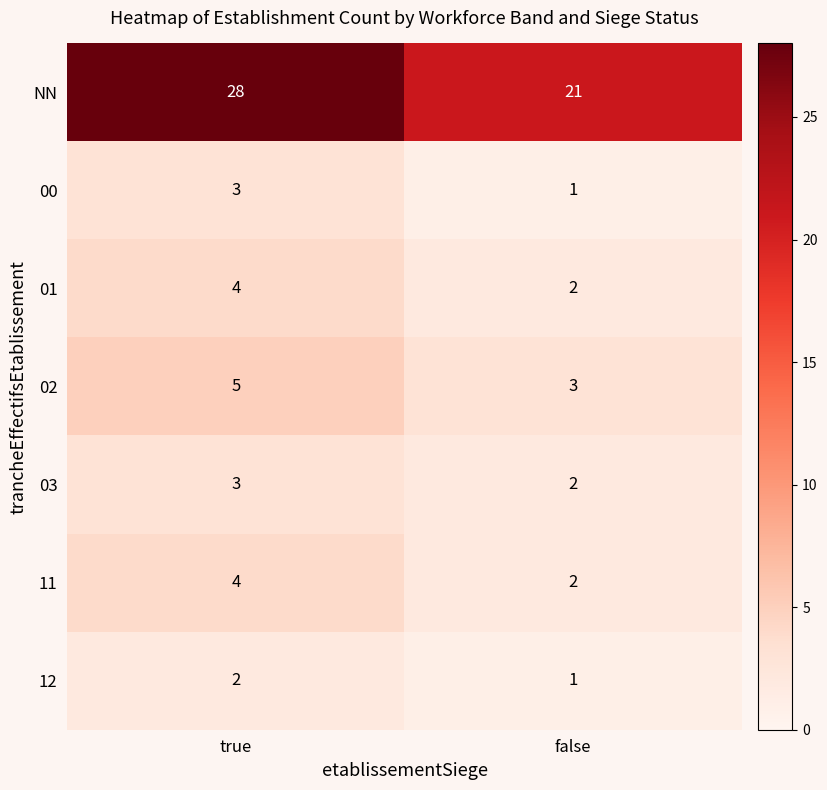

What is the sum of all 00 values?

4